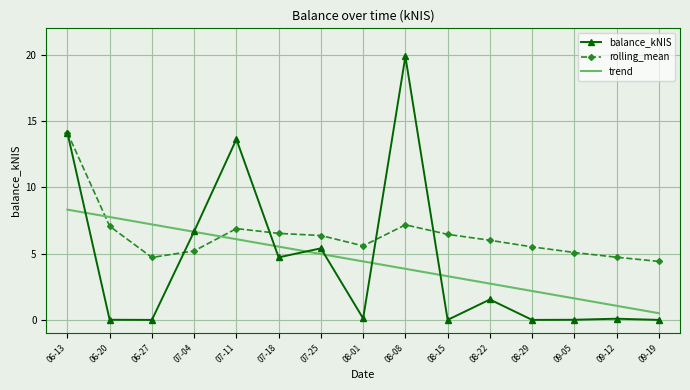

What is the difference between the maximum and minimum values in the balance_kNIS series?

19.9